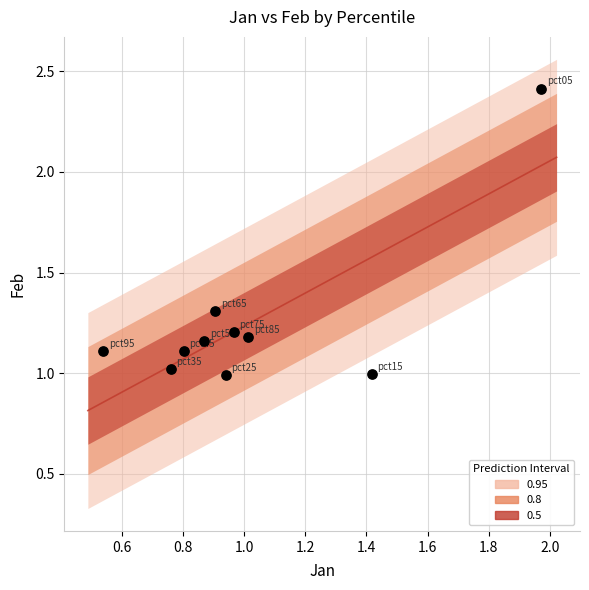

What is the range of X values (max minus min)?

1.4